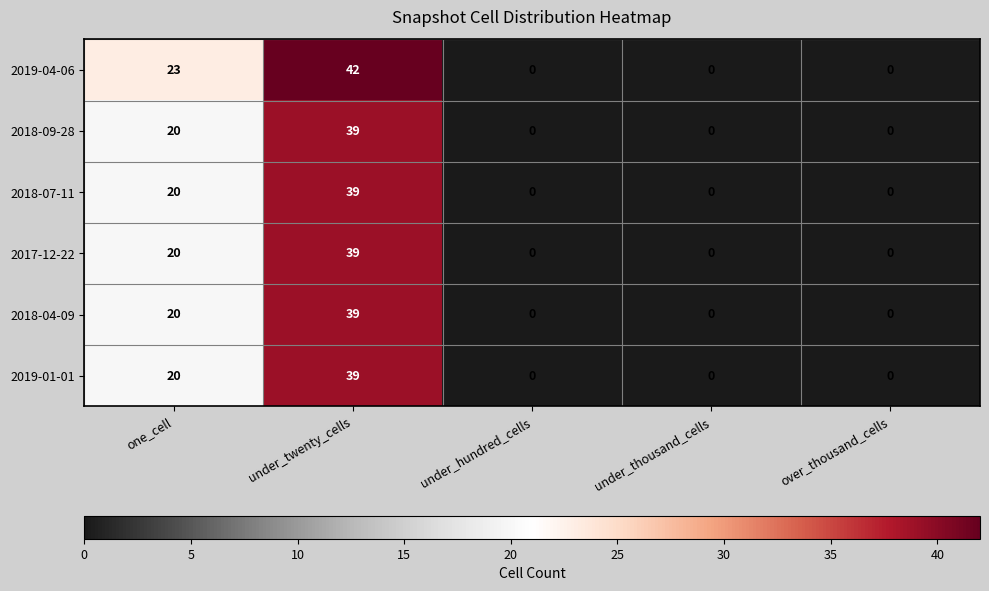

Between one_cell and under_thousand_cells, which series saw the biggest shift?

2019-04-06